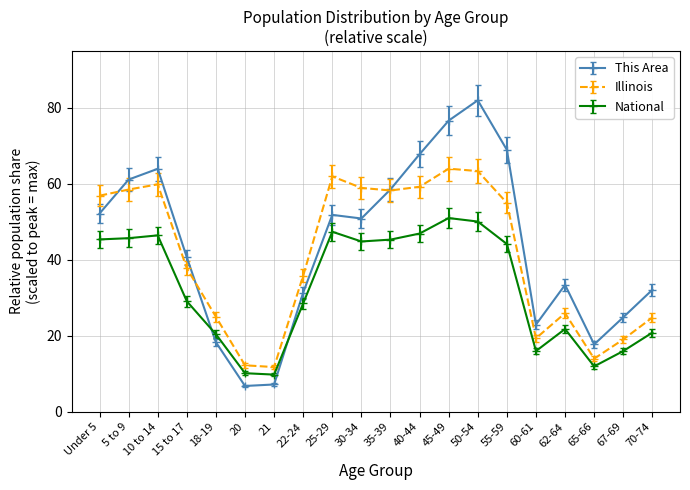

True or false: Illinois has more than 2 points higher than both neighbors.

True